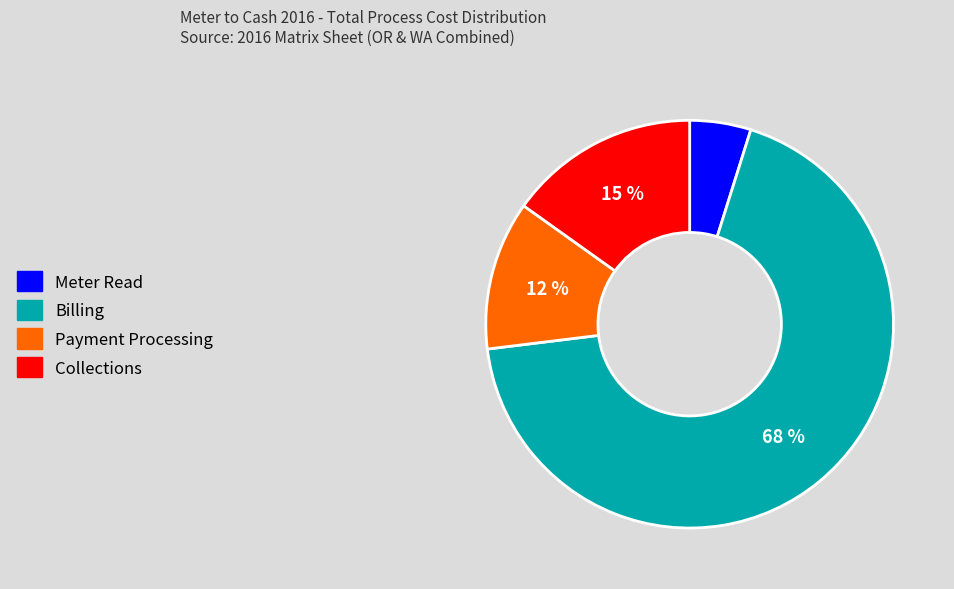

Which has a higher value, Payment Processing or Meter Read?

Payment Processing